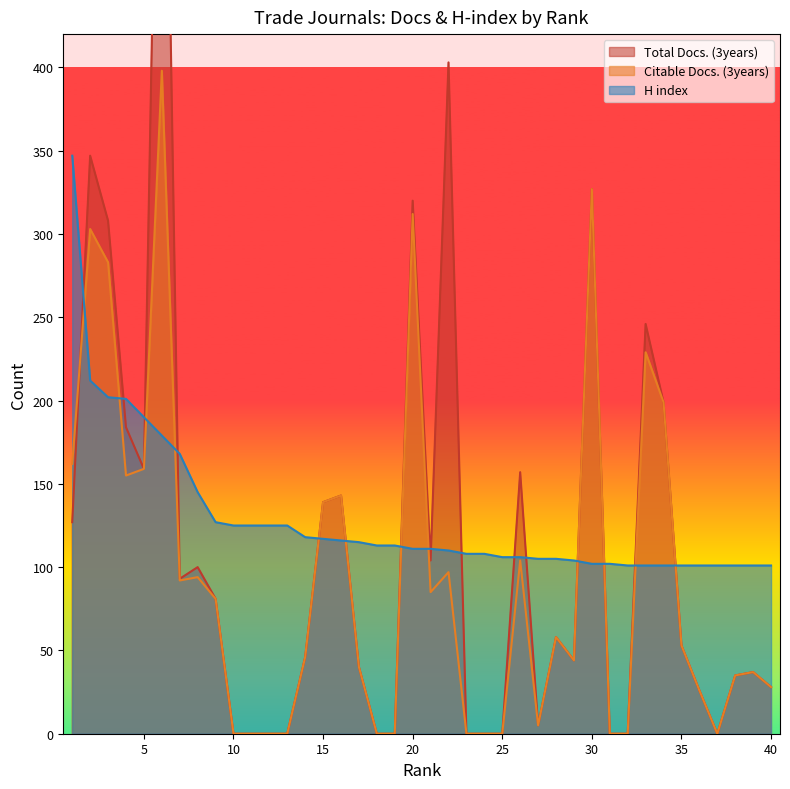

How many interior local peaks does the Total Docs. (3years) series have?

11